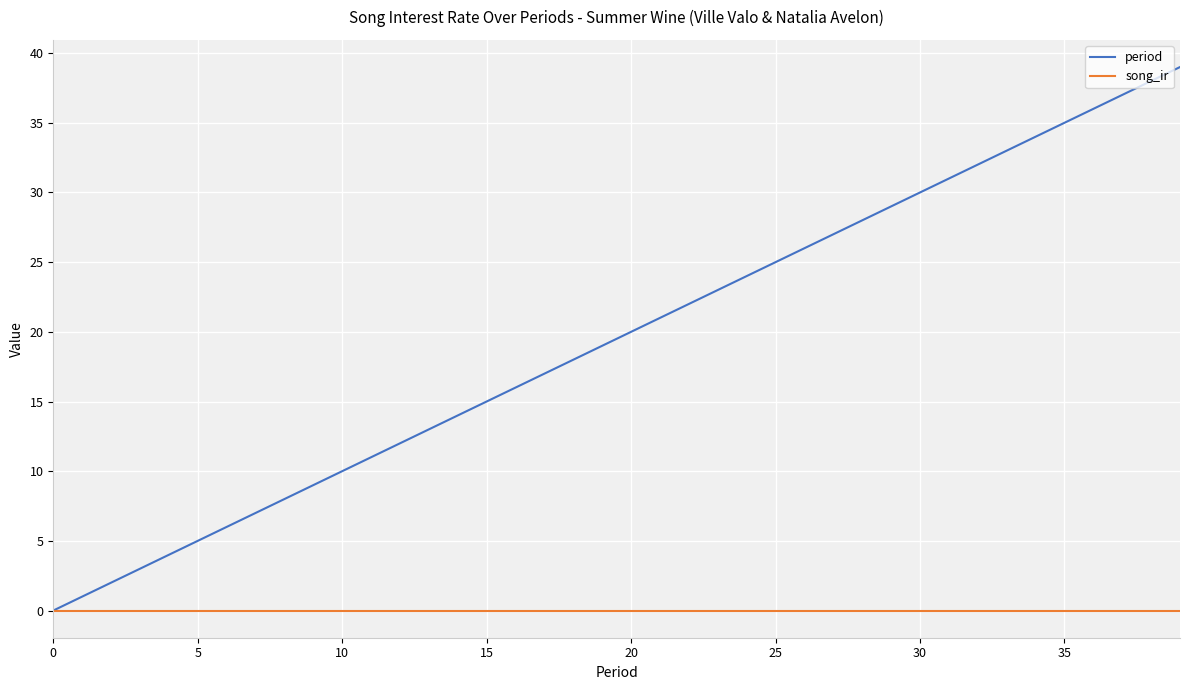

List the series in order of their overall mean, highest first.

period, song_ir